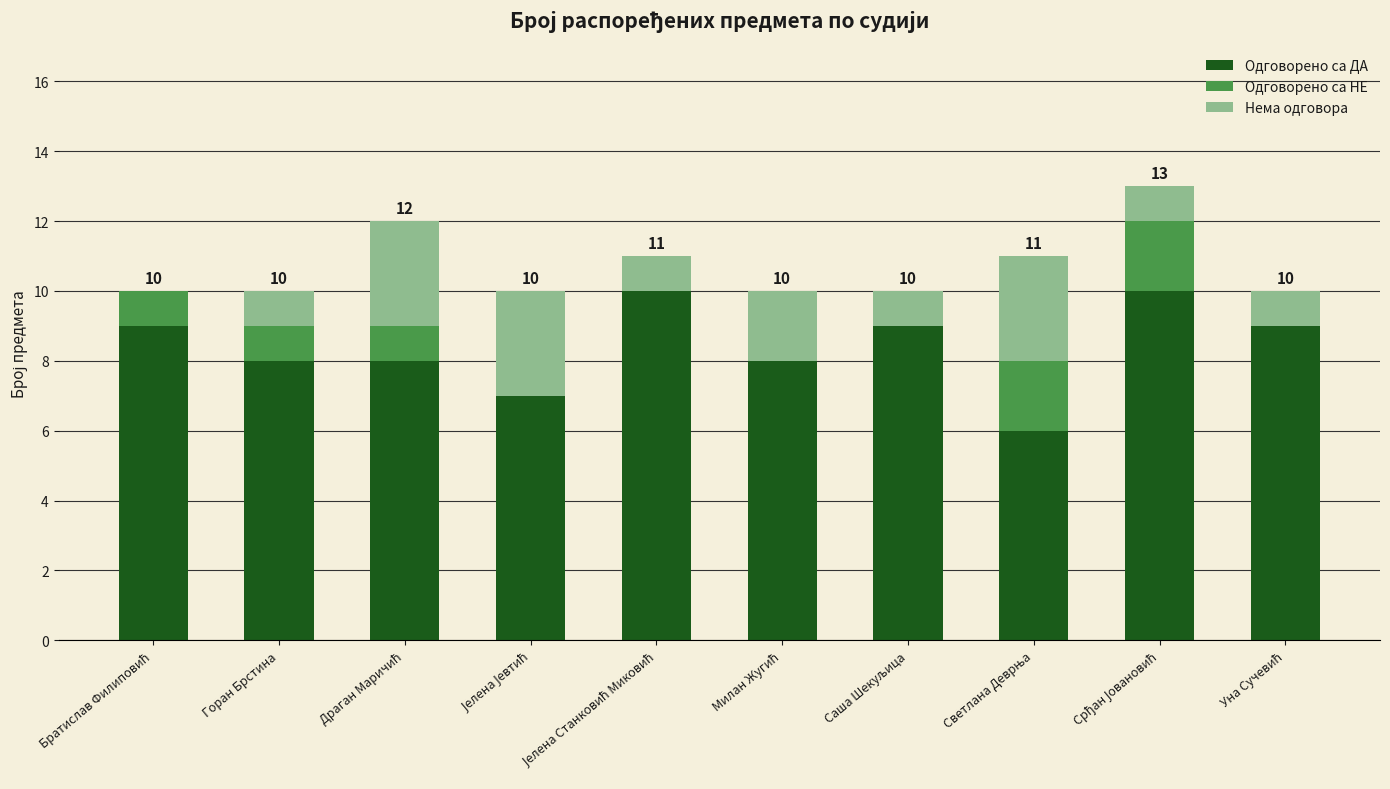

Read the Одговорено са ДА value at Горан Брстина.

8